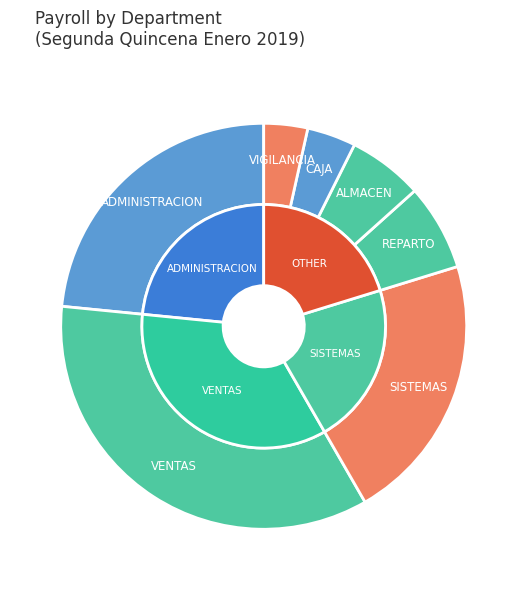

What percentage is the SISTEMAS slice, to the nearest percent?

21%